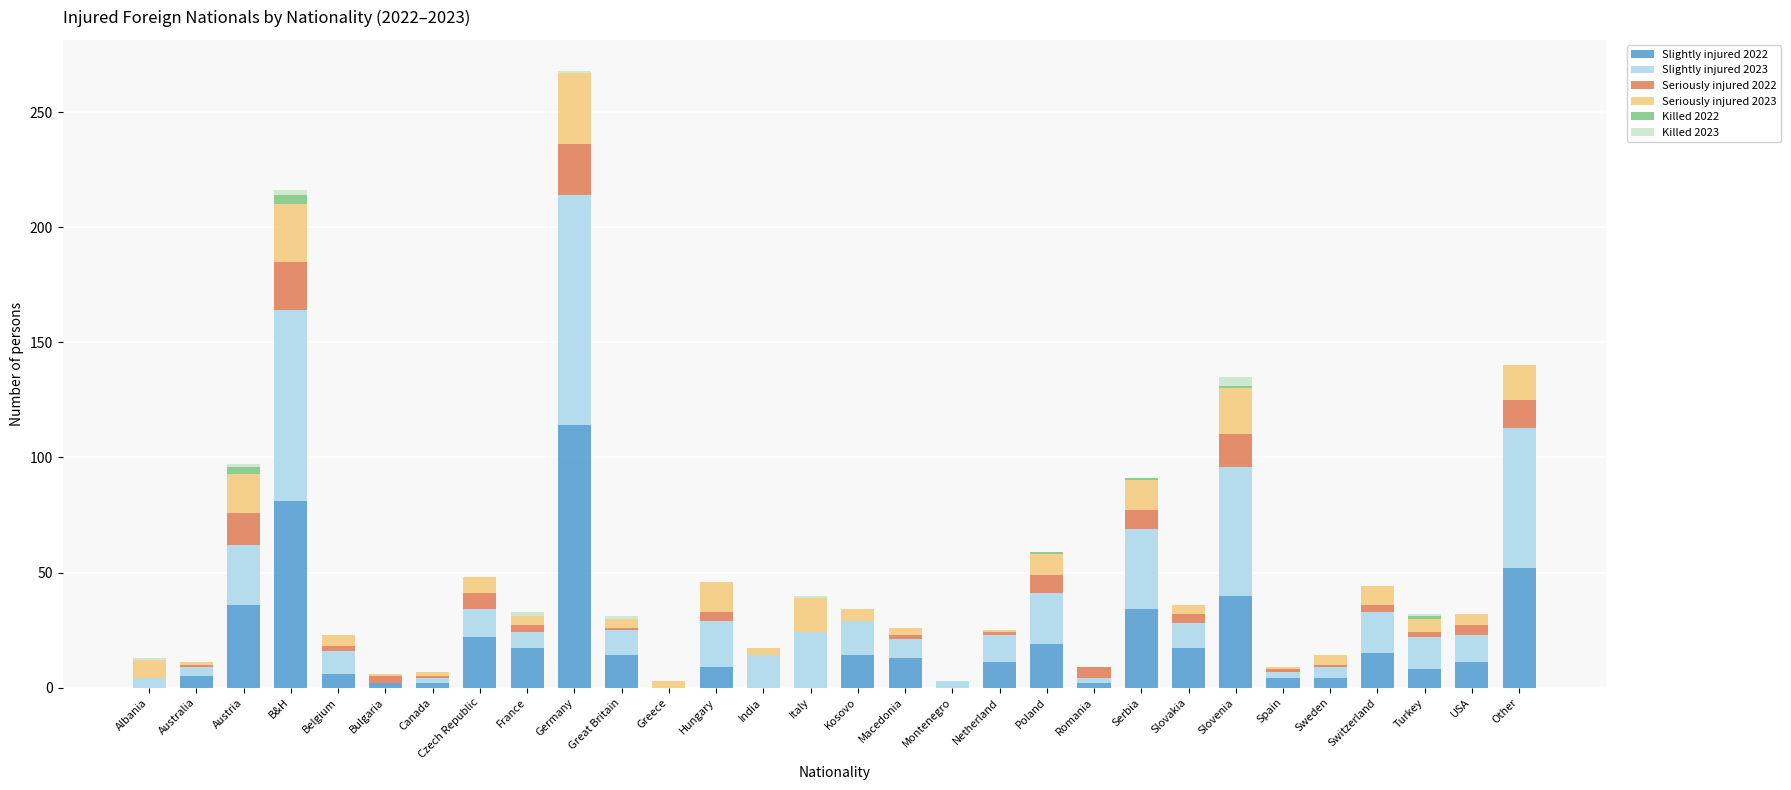

What is the maximum value for Slightly injured 2022?

114